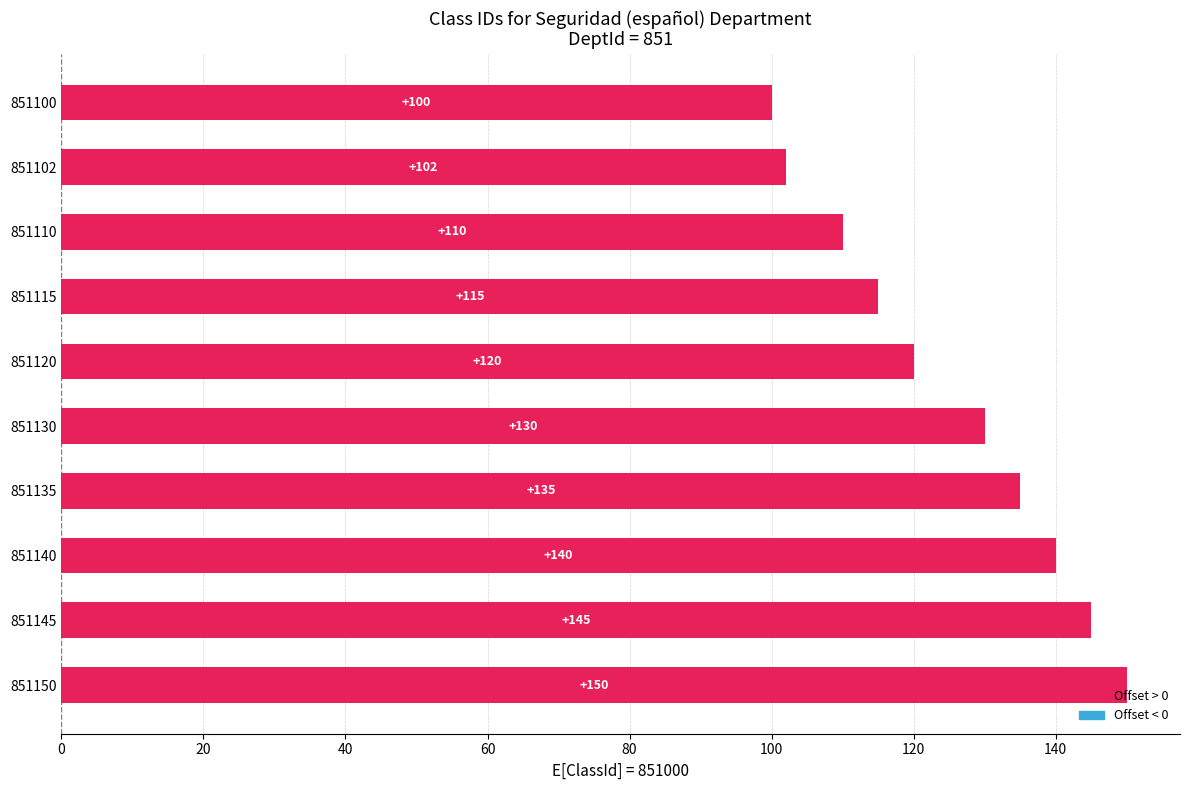

What is the value of the 1st bar from the top?

100